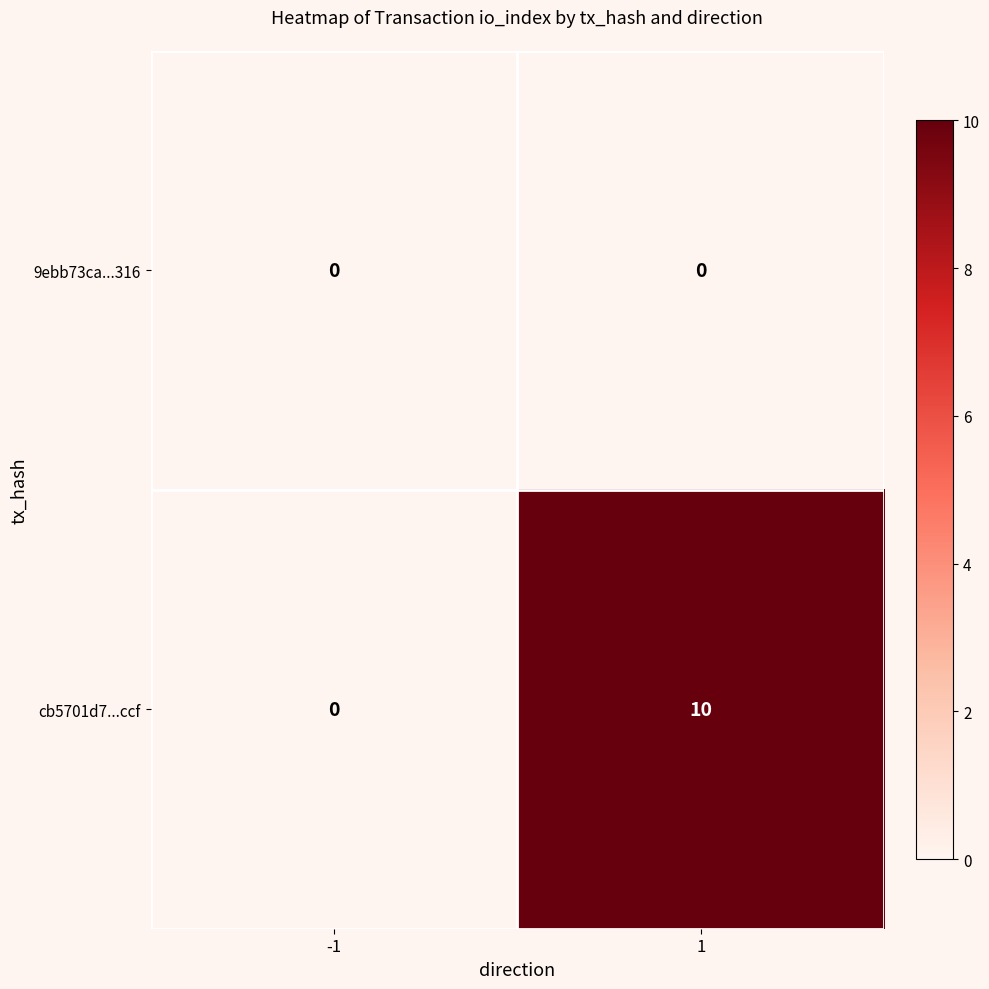

Which series has the largest total across all categories?

cb5701d7...ccf